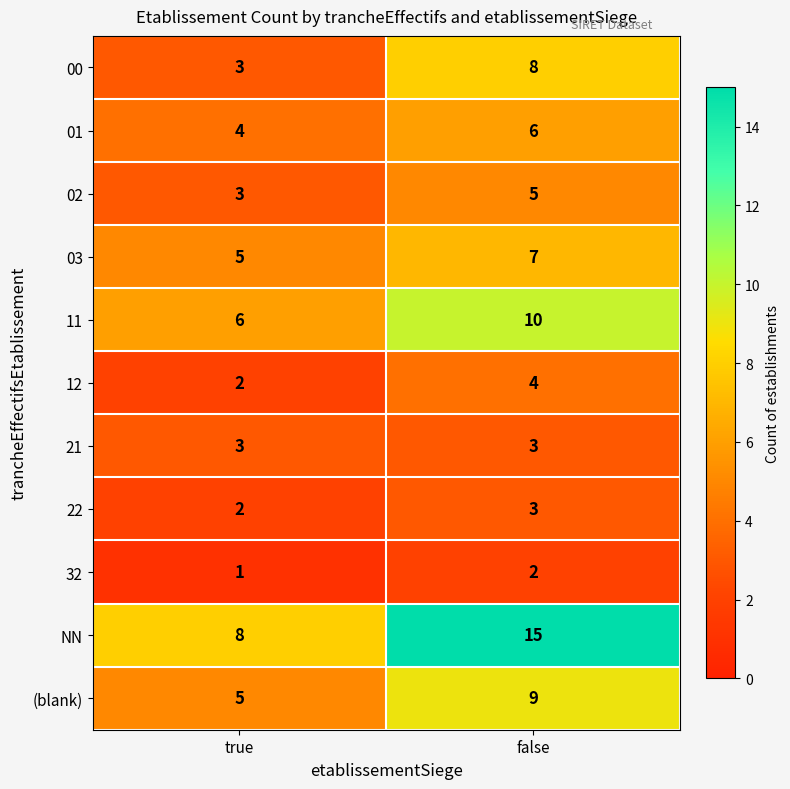

Which series has the largest range (max minus min)?

NN